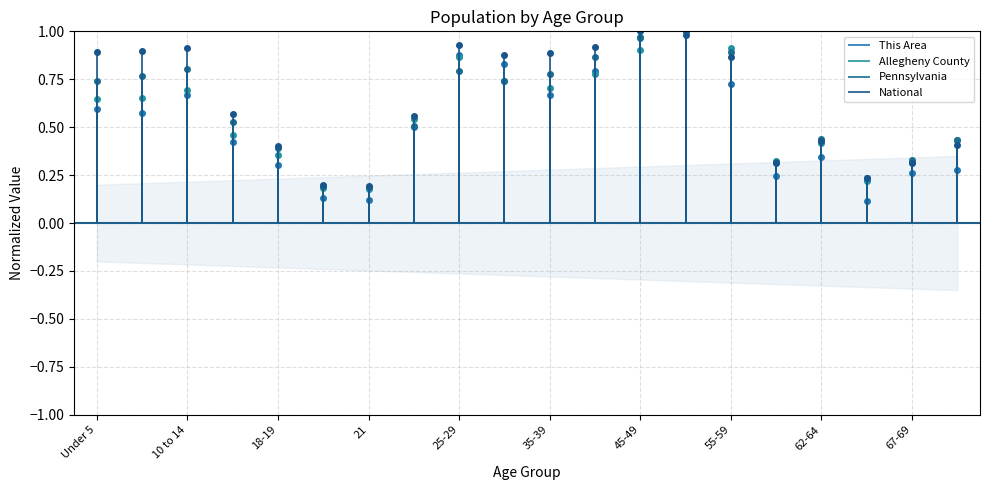

How many interior local peaks does the This Area series have?

4